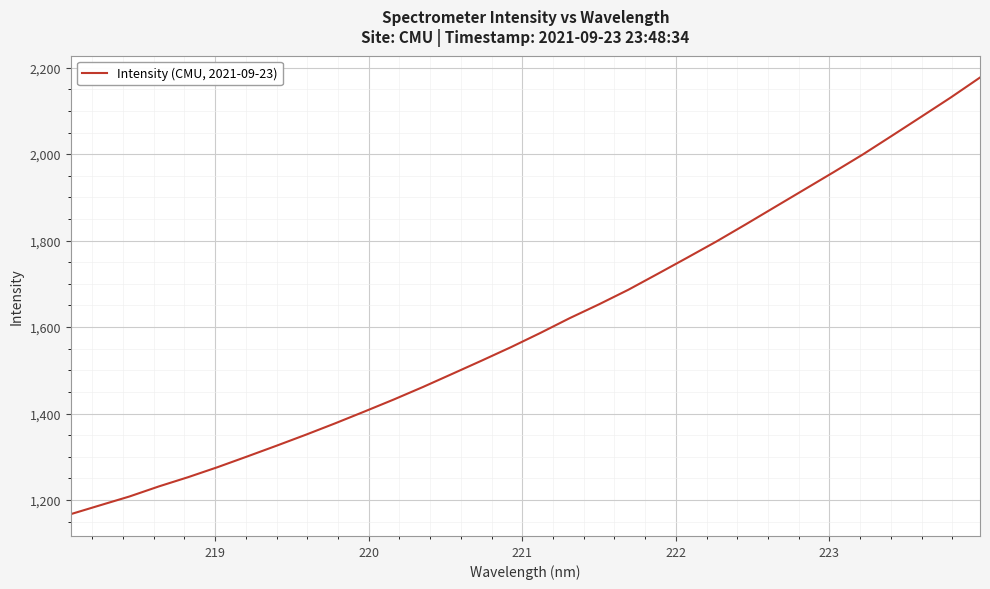

How many lines are shown in the chart?

1